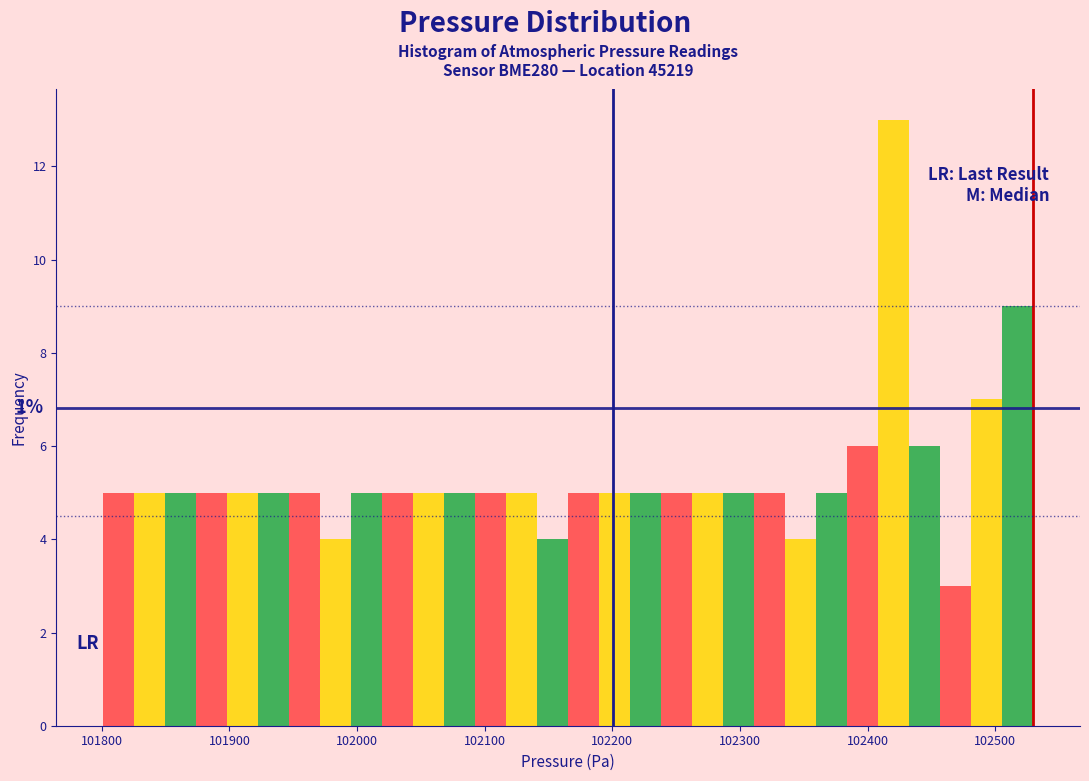

Read against the x-axis, roughly where is the centre of the tallest bar?

102420